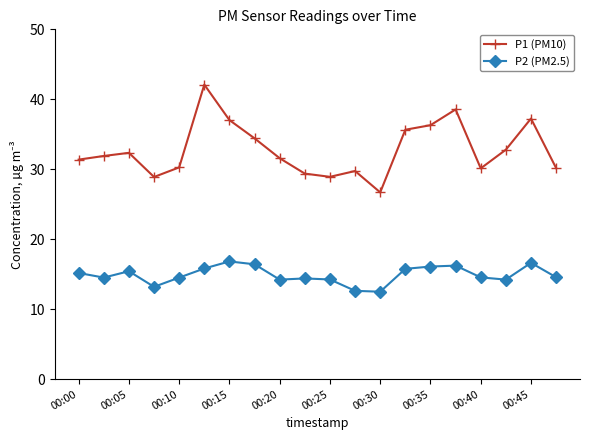

What is the average value of the P2 (PM2.5) series?

14.9